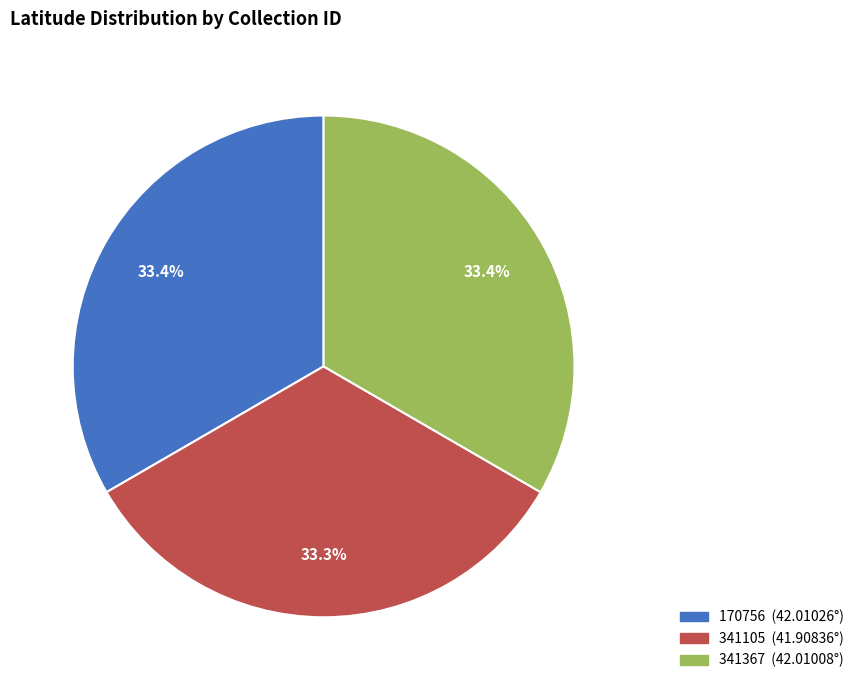

Approximately how many times larger is the value at 341105 compared to 341367?

1.0